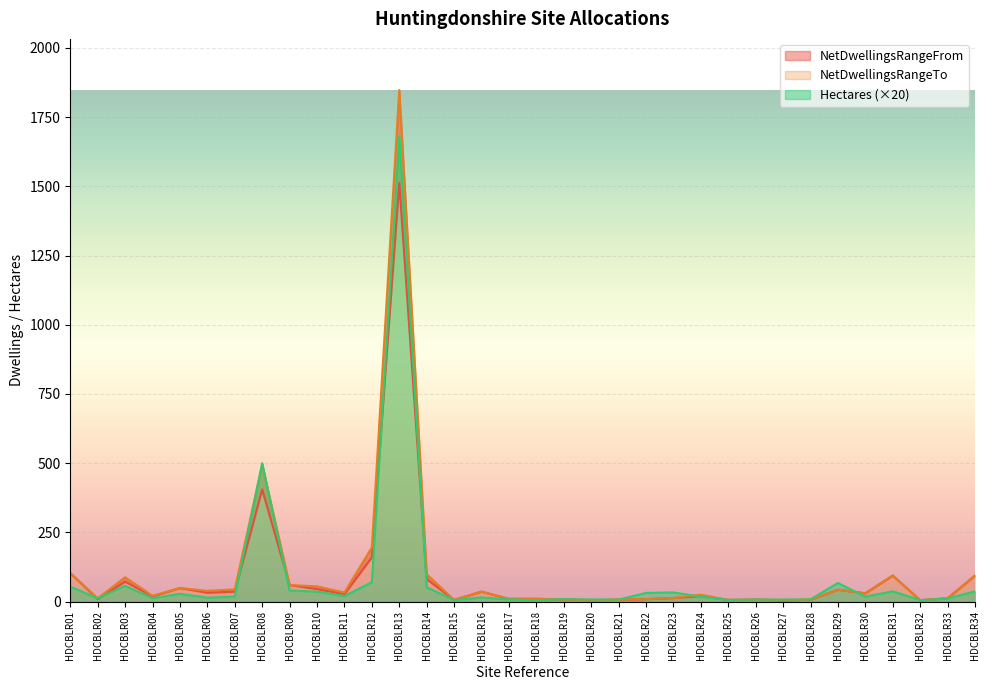

What value does the NetDwellingsRangeFrom series have at HDCBLR15?

6.0